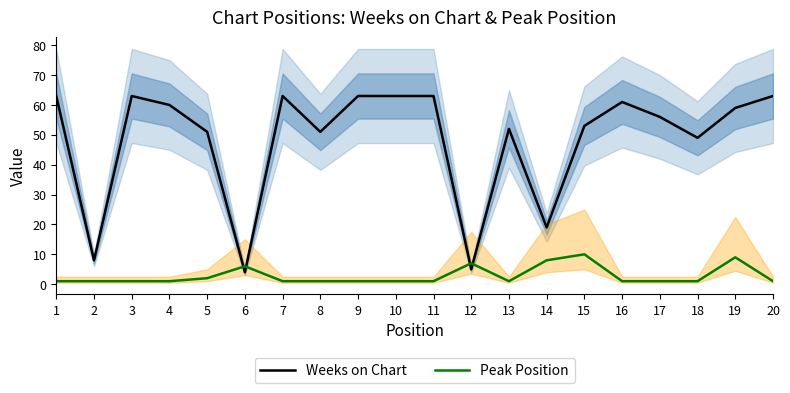

At which label does Weeks on Chart first exceed 59?

1